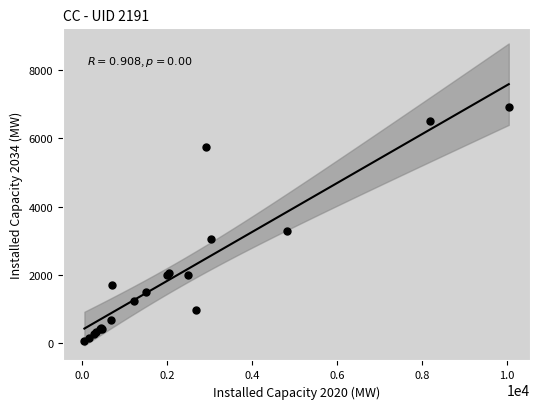

What Y value in the scatter plot is closest to 3485?

3280.0